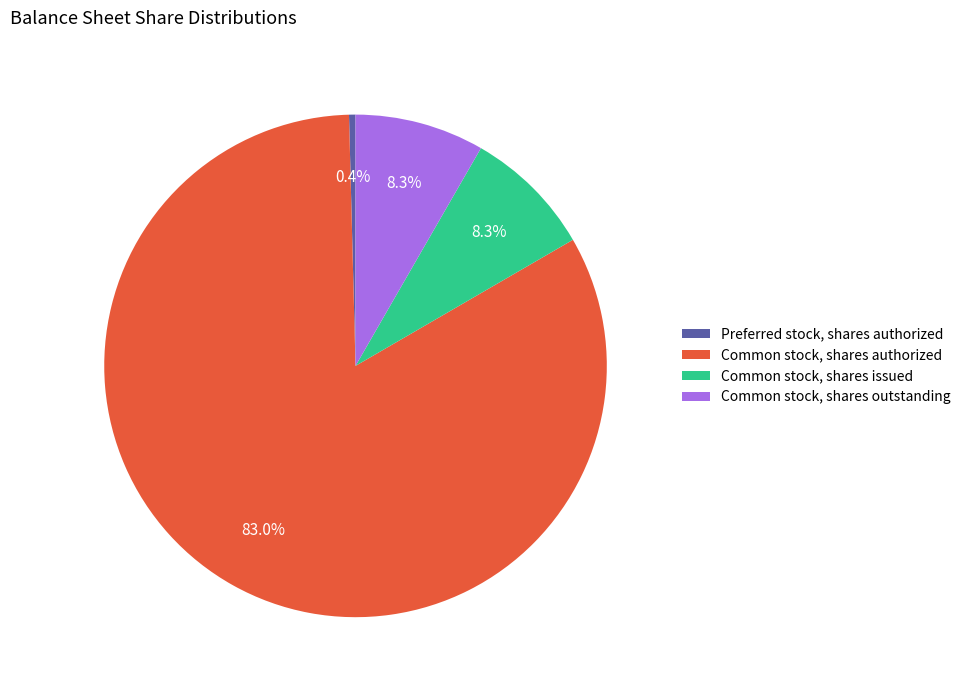

What percentage is the Common stock, shares outstanding slice, to the nearest percent?

8%